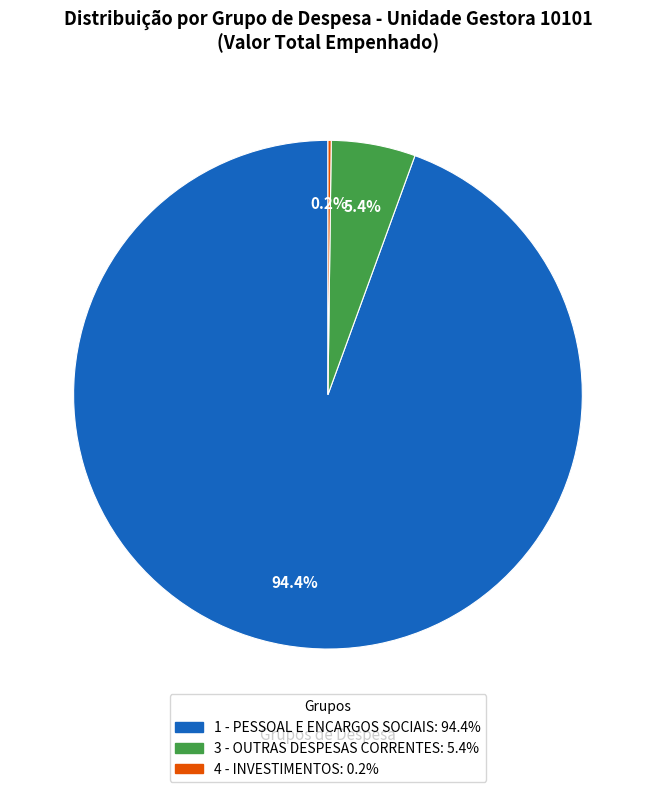

Is there any slice that represents more than half of the pie?

Yes